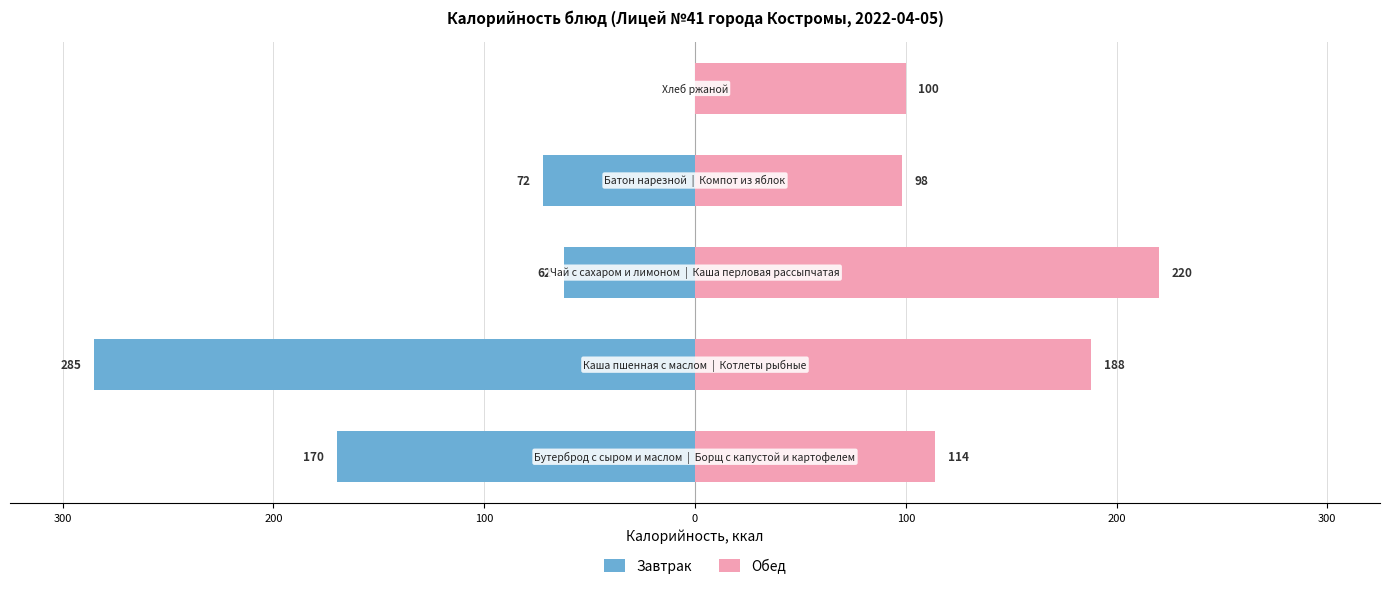

What is the difference between the maximum and second lowest values in the Обед series?

120